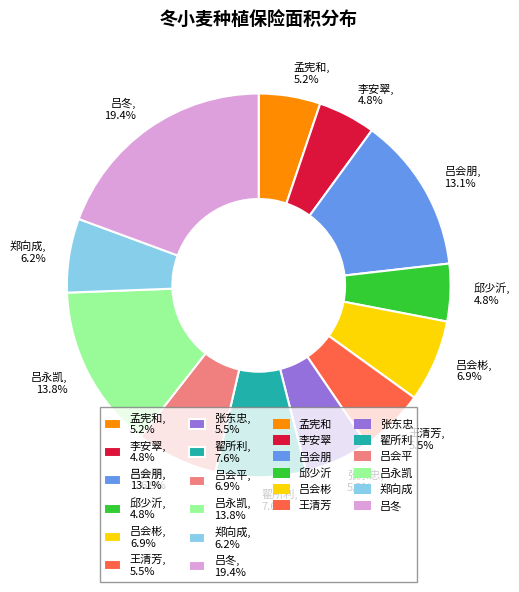

What is the largest slice in the pie chart?

吕冬